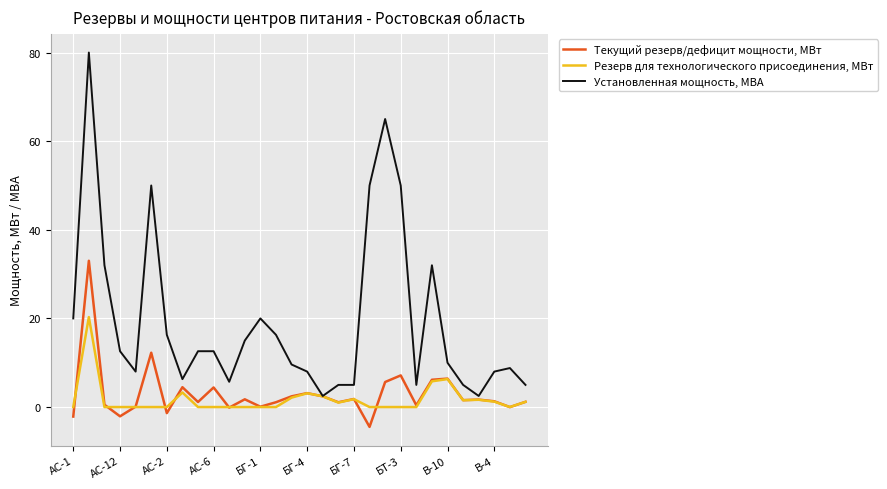

True or false: Резерв для технологического присоединения, МВт and Текущий резерв/дефицит мощности, МВт intersect in this chart.

True